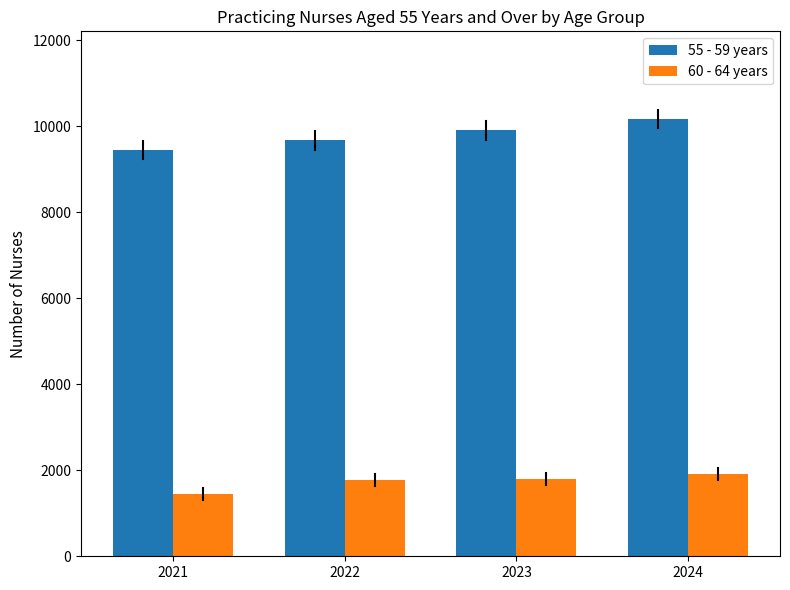

The value of 60 - 64 years at 2021 is 1440. True or false?

True